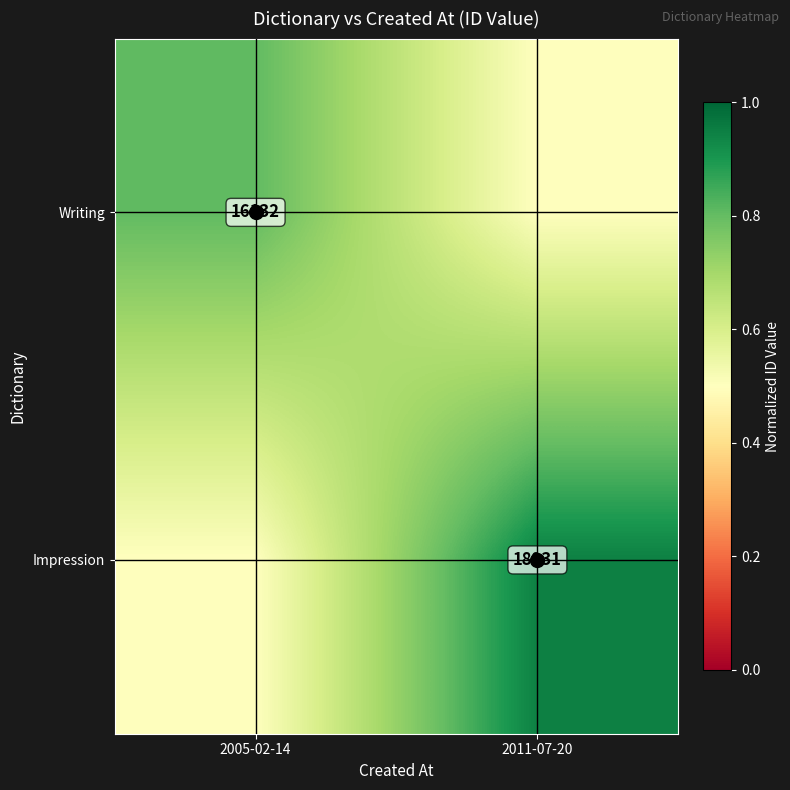

Which label corresponds to the largest value in the chart?

2011-07-20